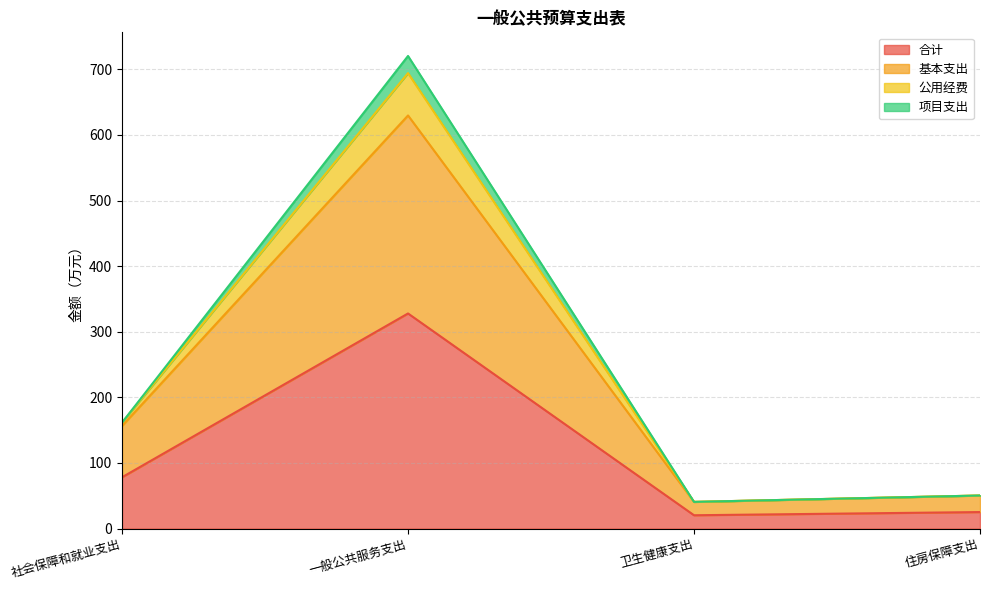

At which category is the sum across all series the highest?

一般公共服务支出